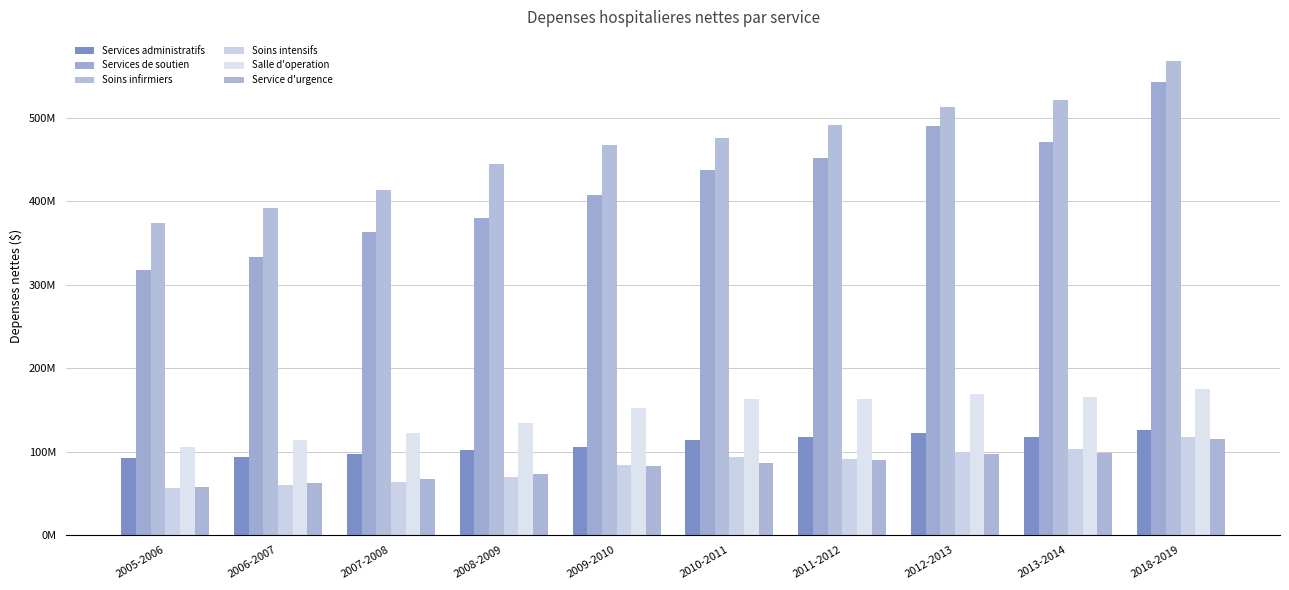

Which has a higher value, 2007-2008 or 2018-2019?

2018-2019